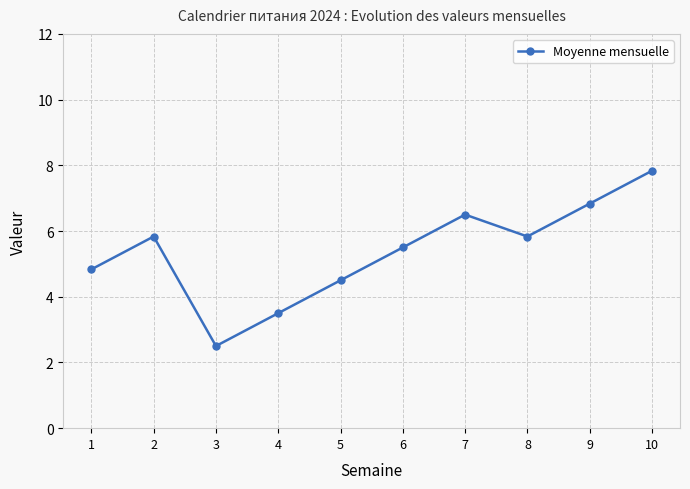

How many interior local peaks (higher than both neighbors) does the data have?

2